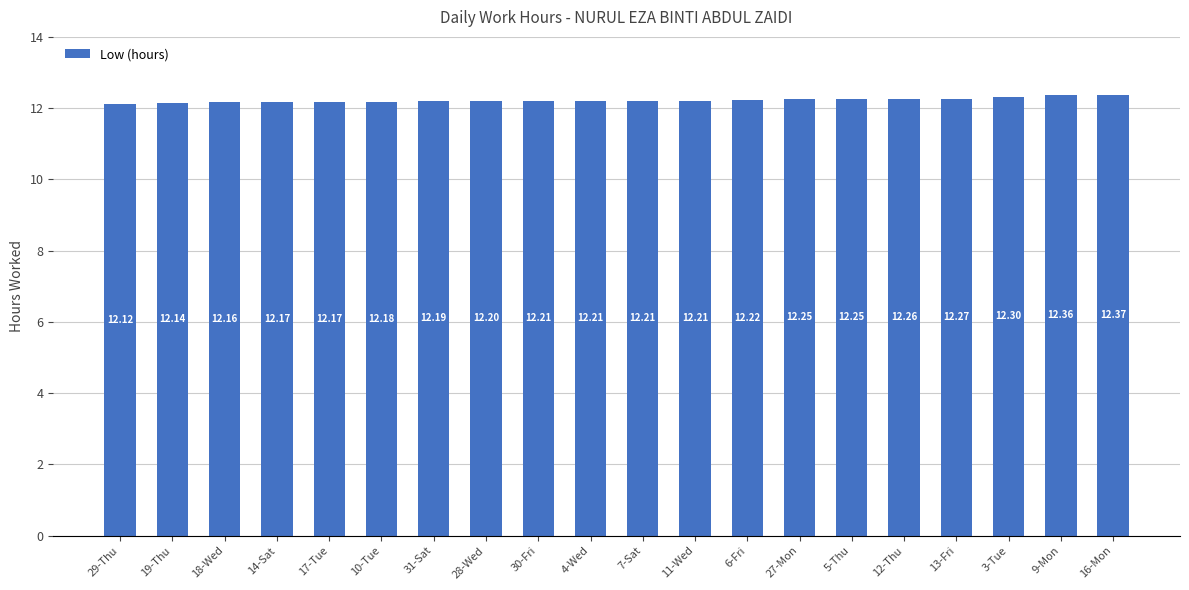

What is the difference between the values at 12-Thu and 10-Tue?

0.1